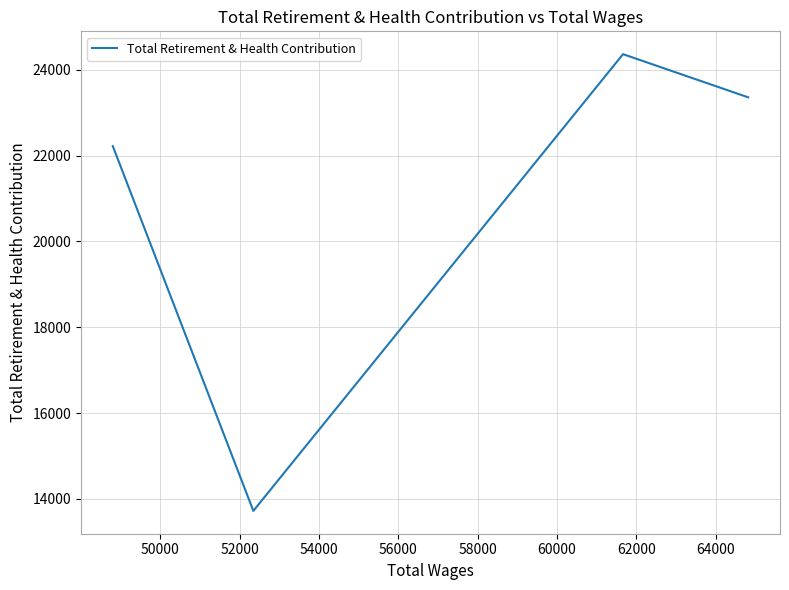

Count the number of values greater than 23355.

1